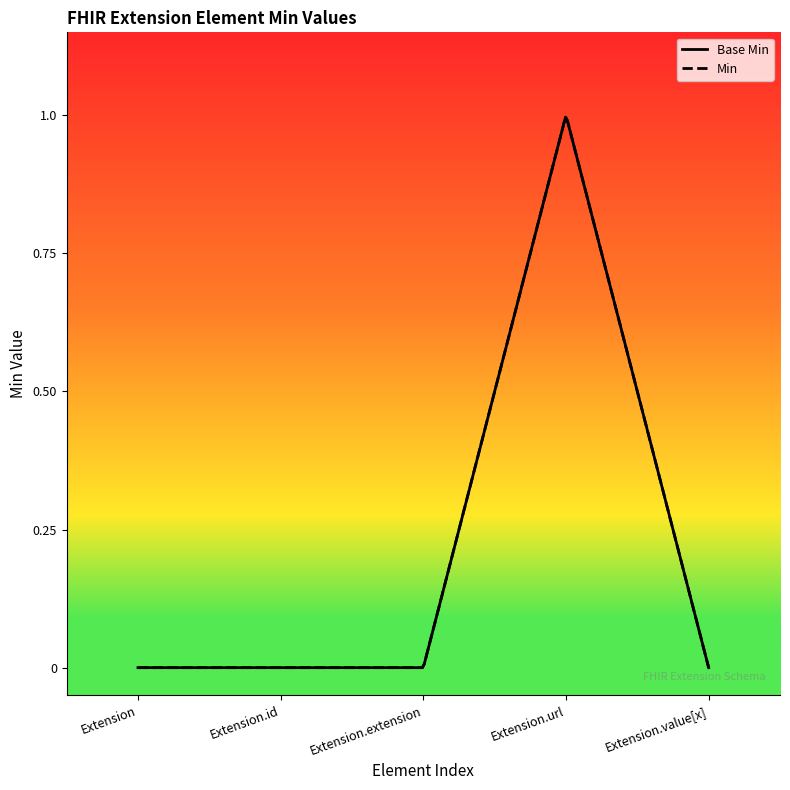

The chart shows a value of 1 at Extension.url. True or false?

True